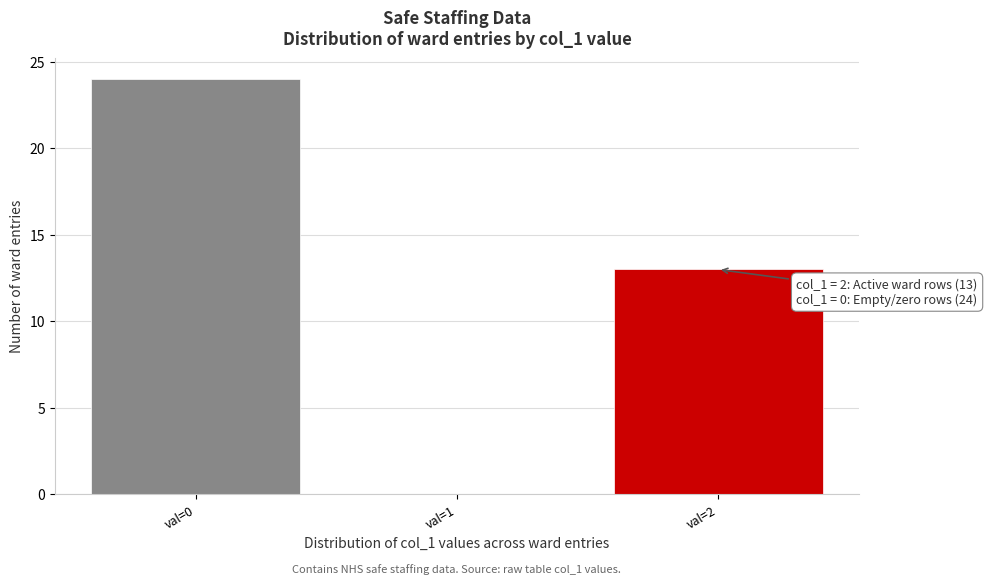

Over which range of the x-axis is the bar tallest?

-0.5 to 0.5